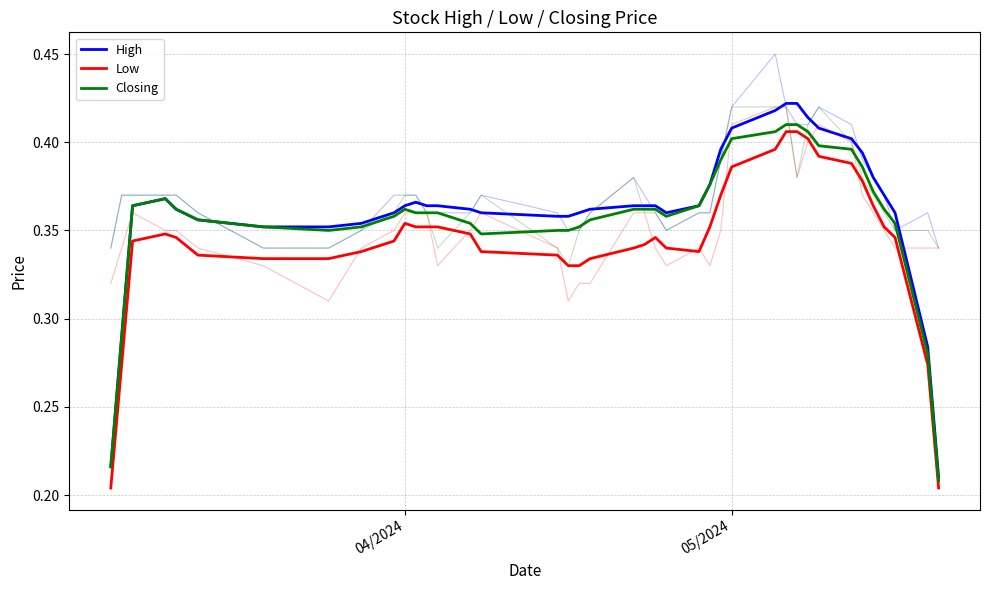

True or false: High has more than 2 interior local peaks.

False